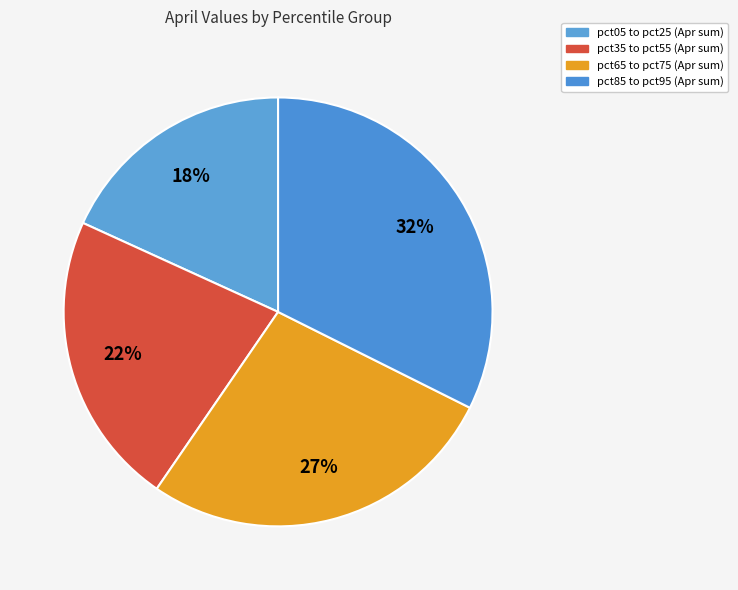

Is there any slice that represents more than half of the pie?

No